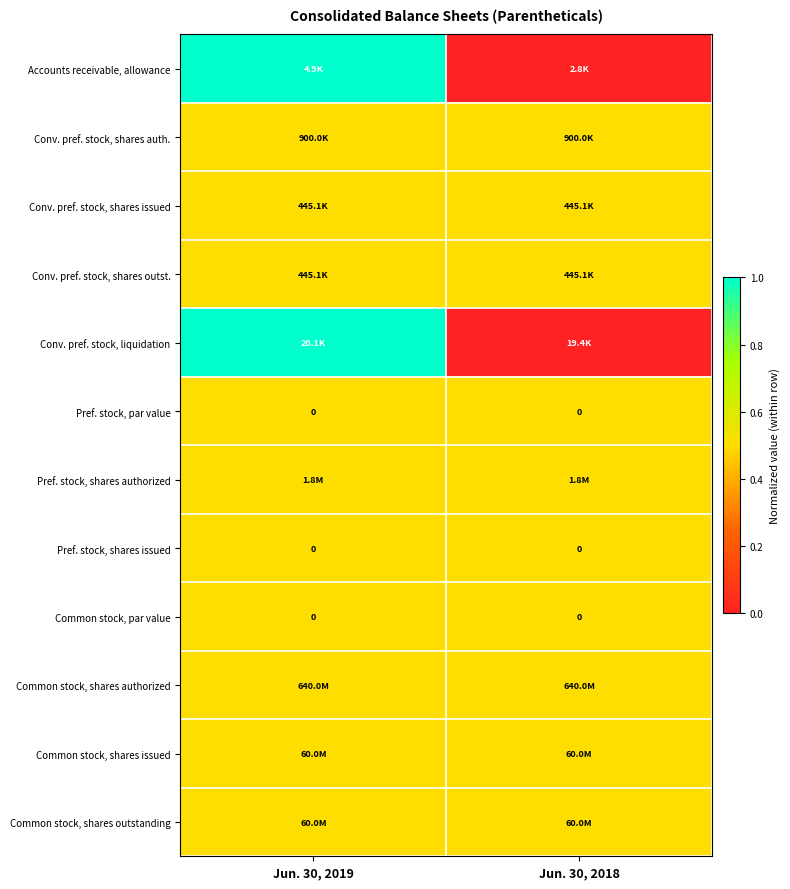

True or false: Pref. stock, shares issued has a value of 0.0 at Jun. 30, 2018.

True